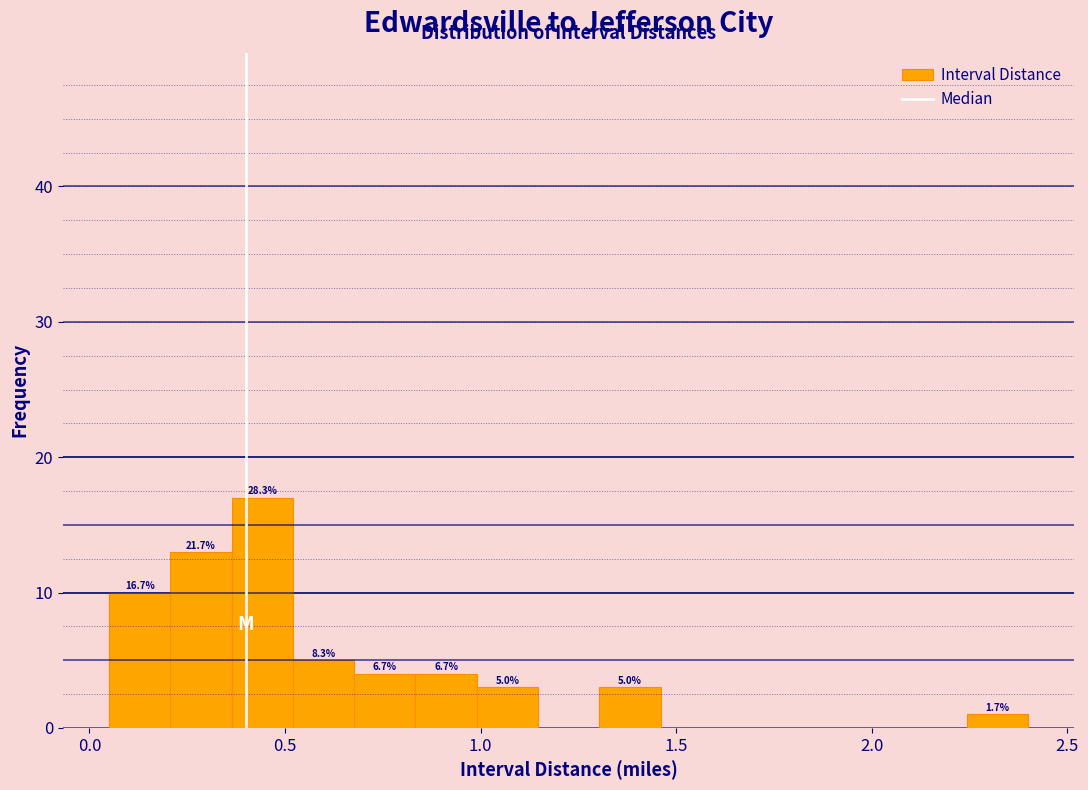

Read against the x-axis, roughly where is the centre of the tallest bar?

0.45